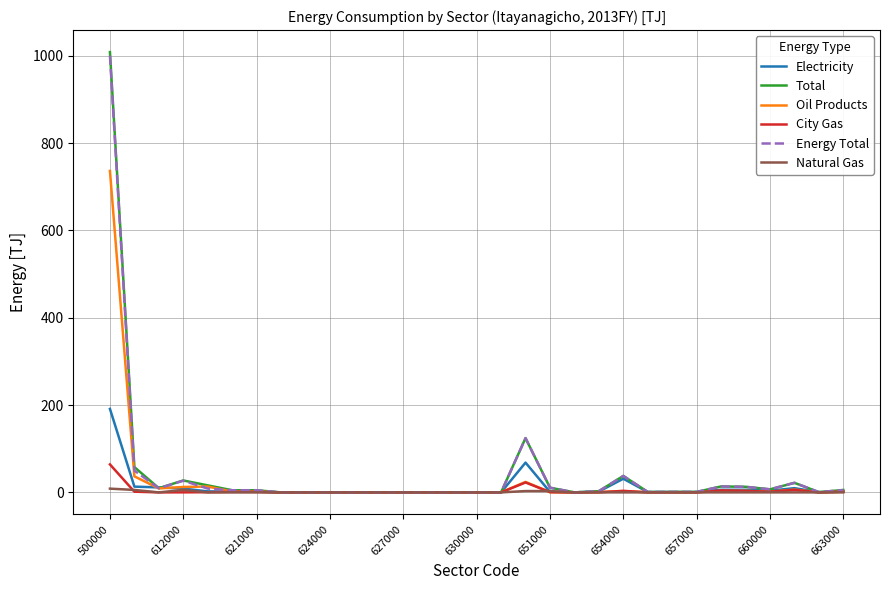

Which series has the widest spread of values?

Total